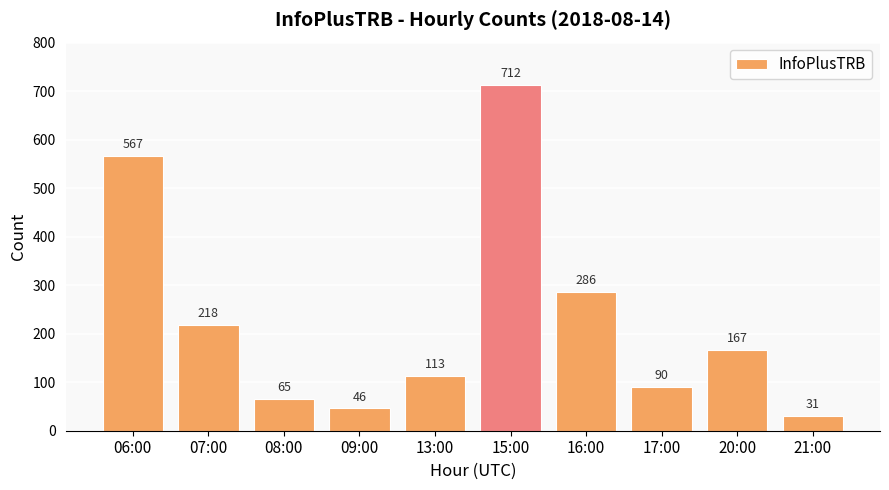

What is the difference between the second highest and minimum values?

536